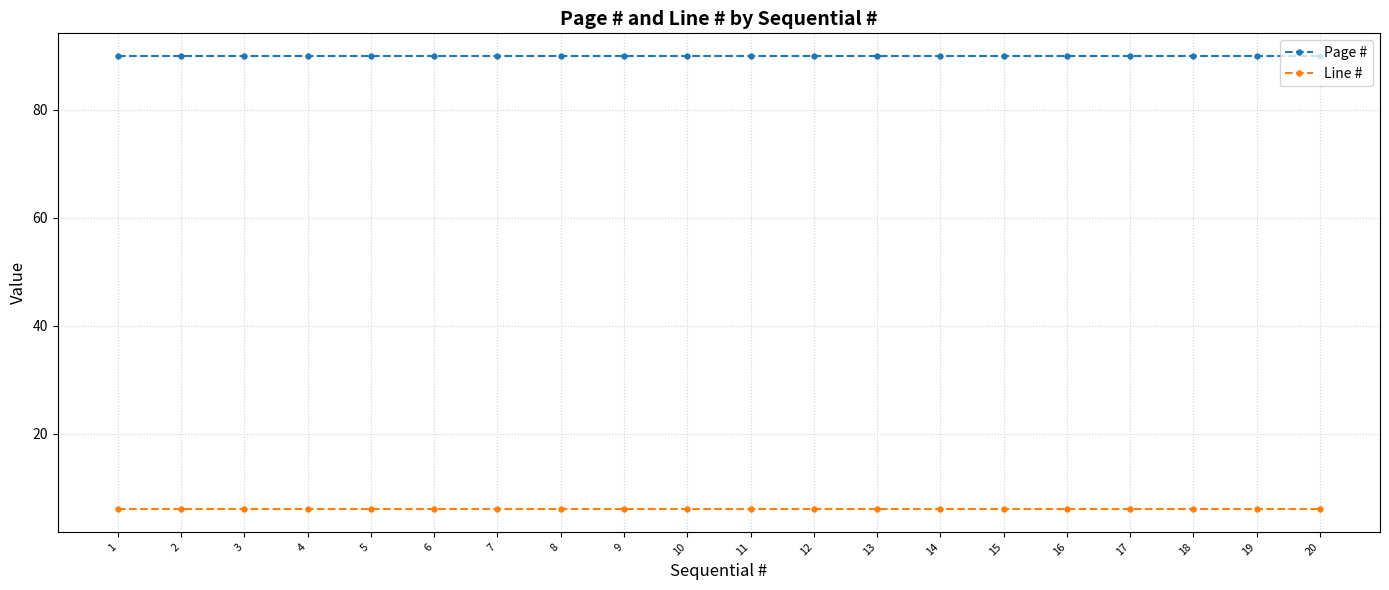

How many lines are shown in the chart?

2